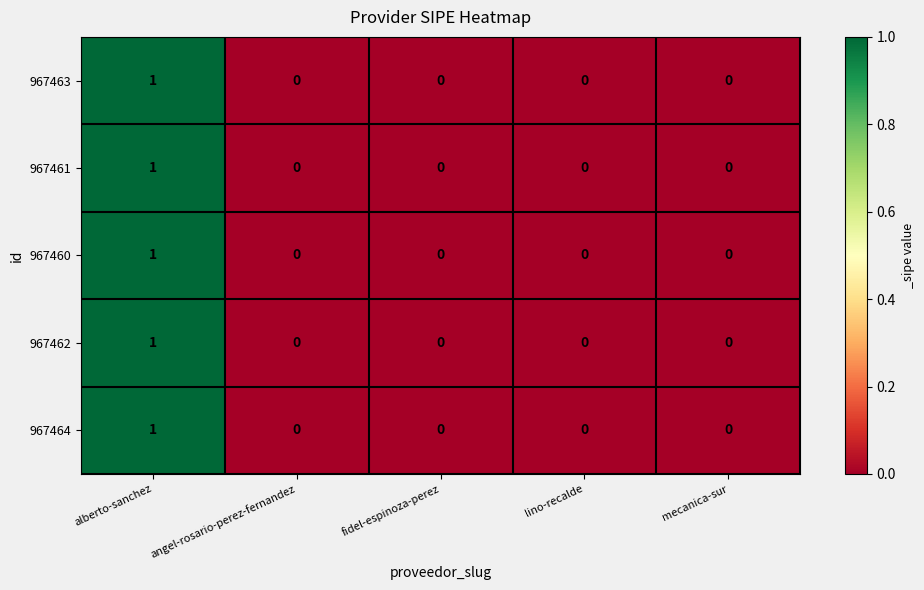

At which category is the sum across all series the highest?

alberto-sanchez